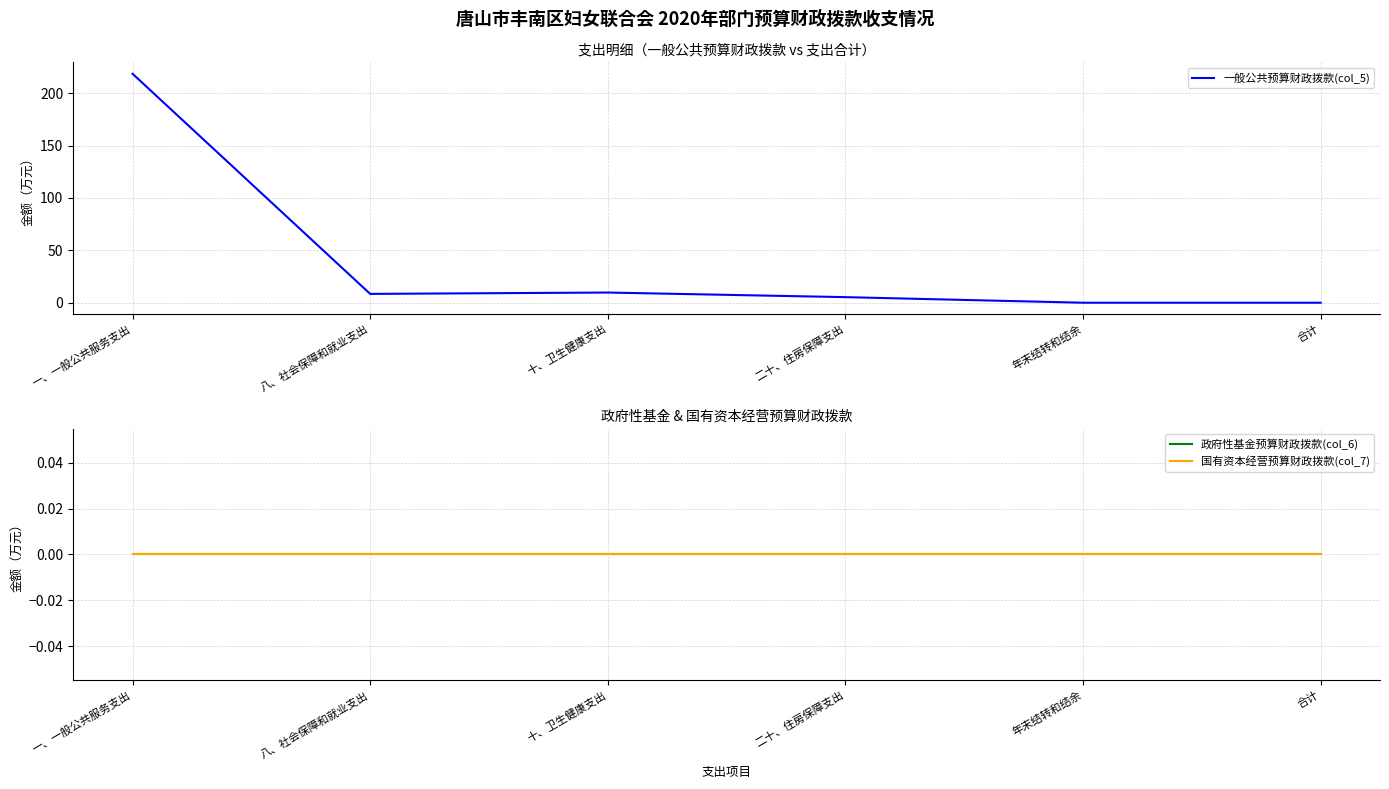

Which series has the largest range (max minus min)?

一般公共预算财政拨款(col_5)